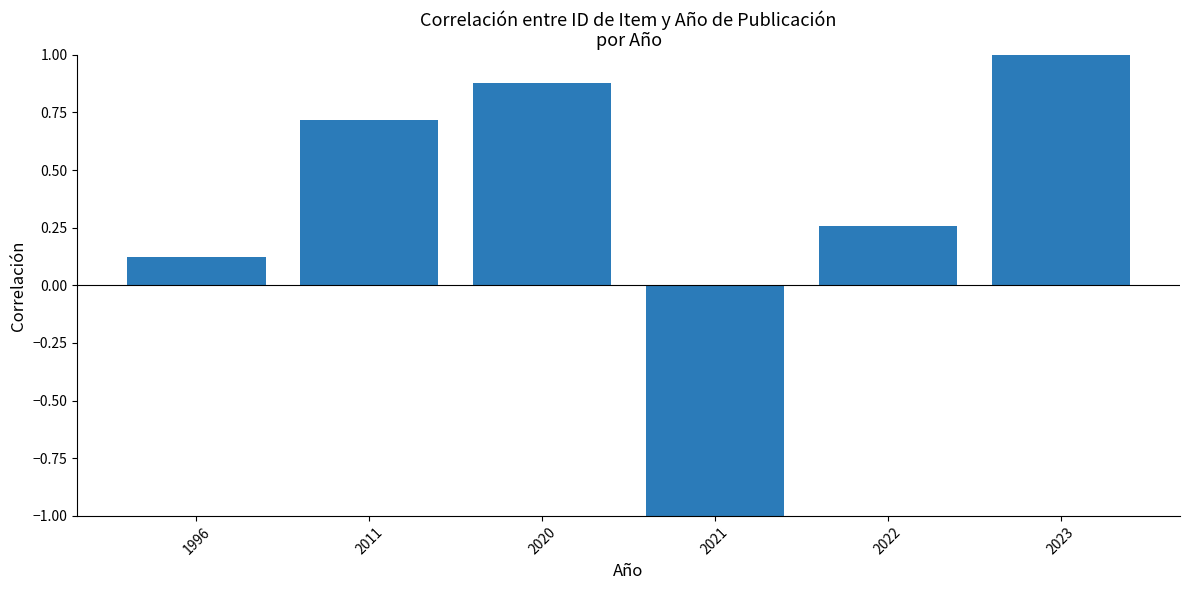

Between 2020 and 2011, which is larger?

2020